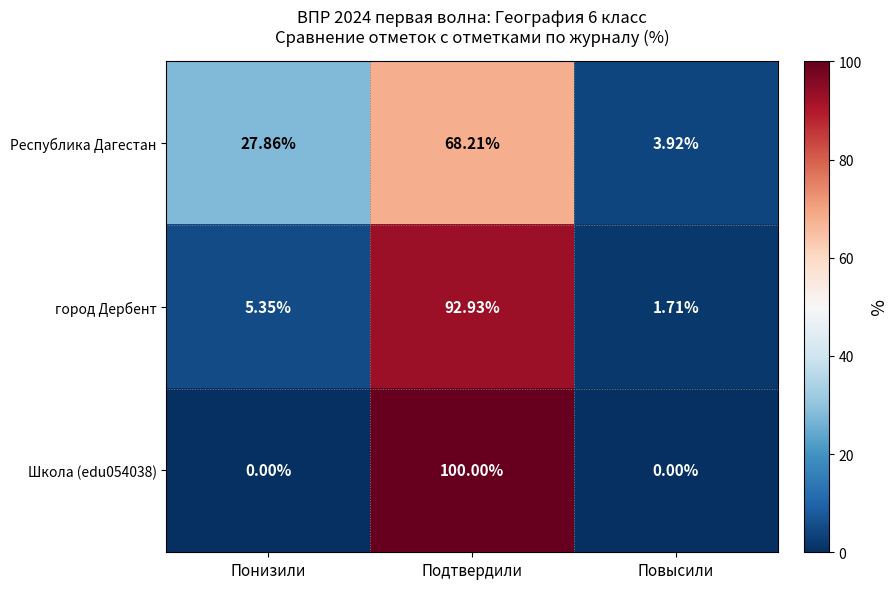

At which category is the sum across all series the highest?

Подтвердили